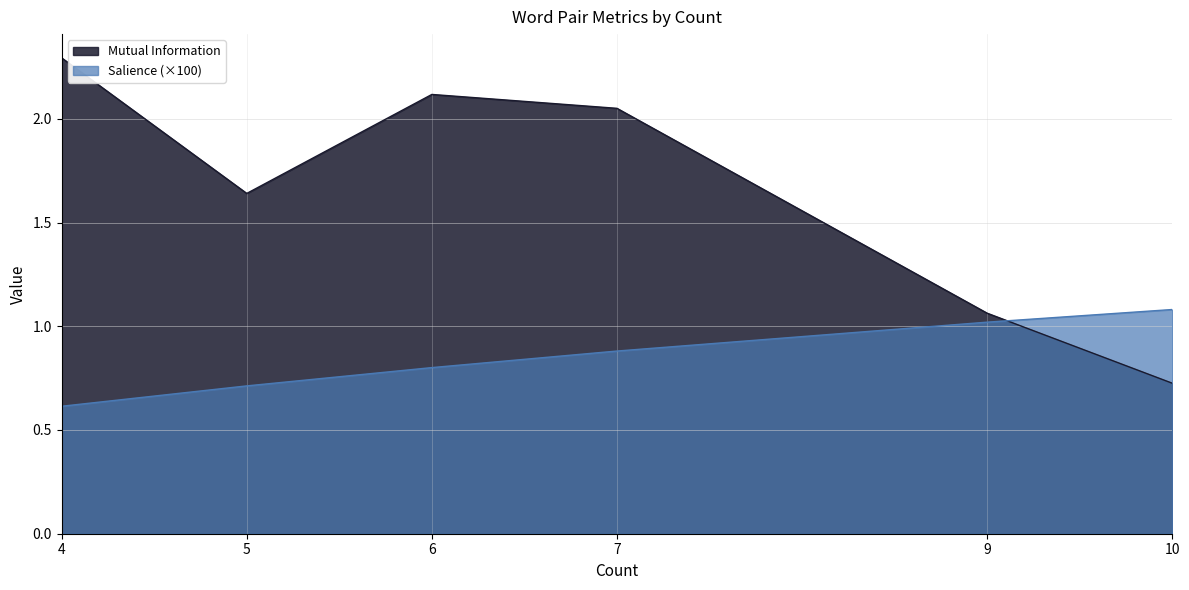

What is the spread (max minus min) of values at 10?

0.4